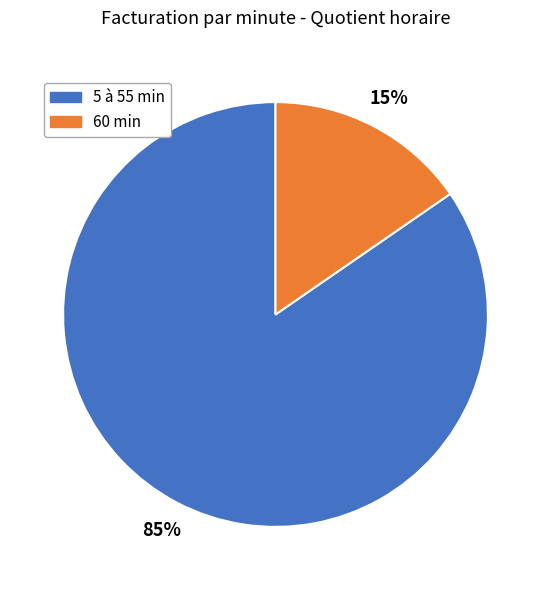

Is there any slice that represents more than half of the pie?

Yes